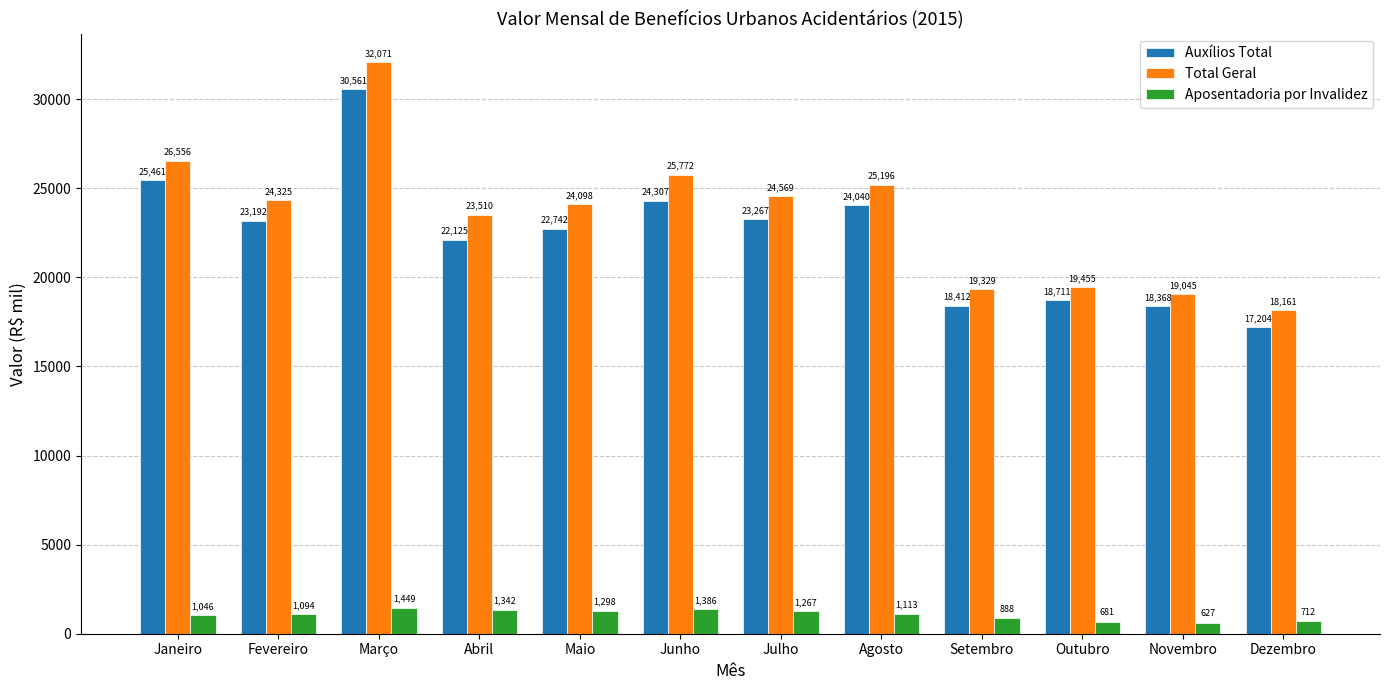

How many bars are there in total?

36